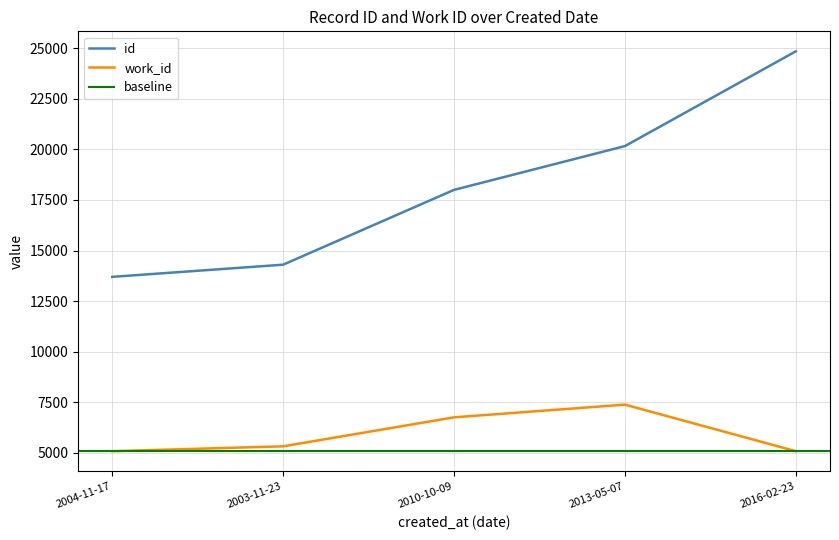

True or false: work_id and id cross at least once.

False